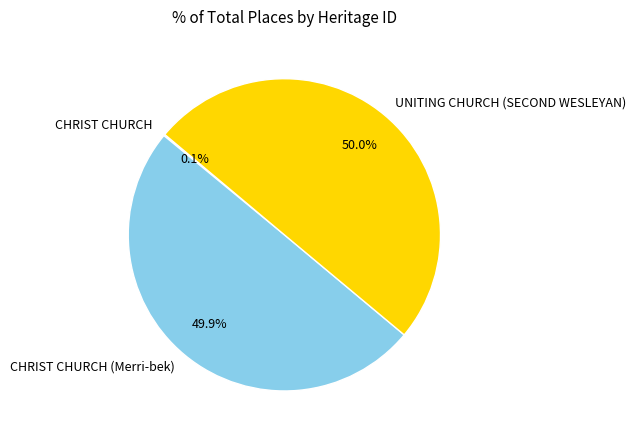

Which slice is the largest?

UNITING CHURCH (SECOND WESLEYAN)